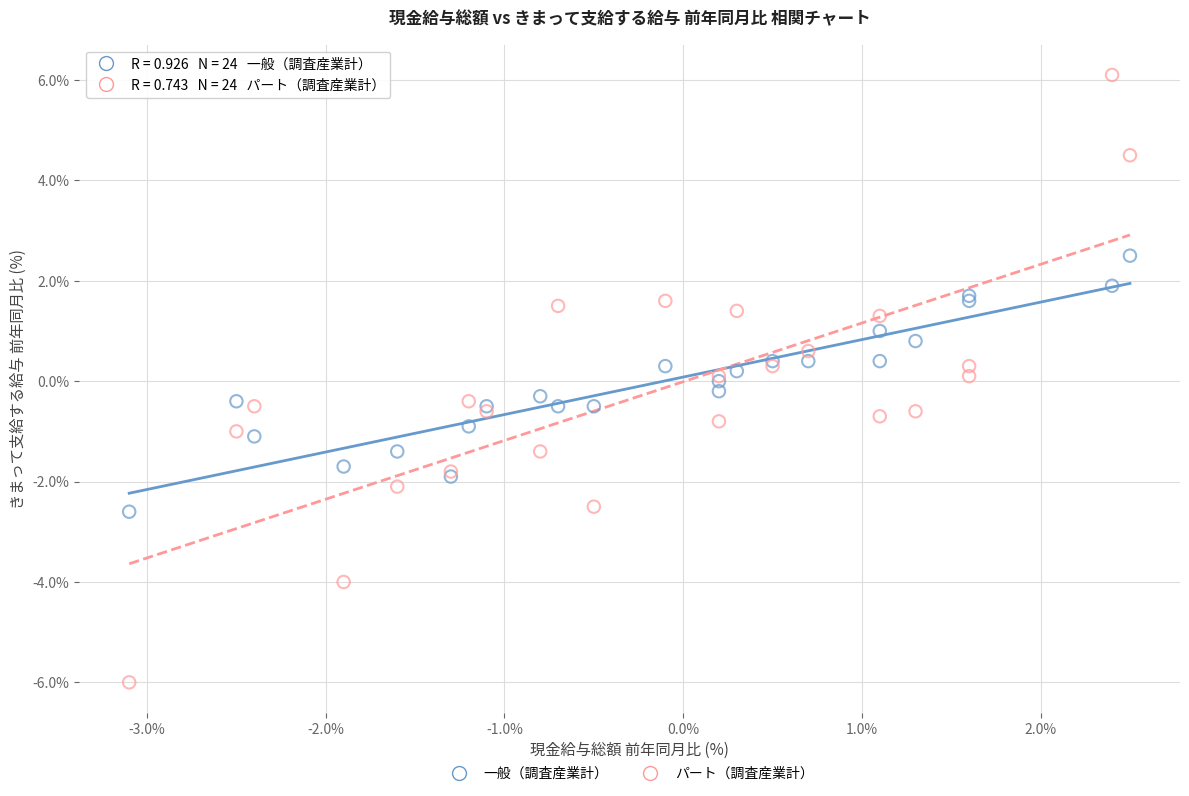

Which series contains the lowest Y value?

パート（調査産業計）